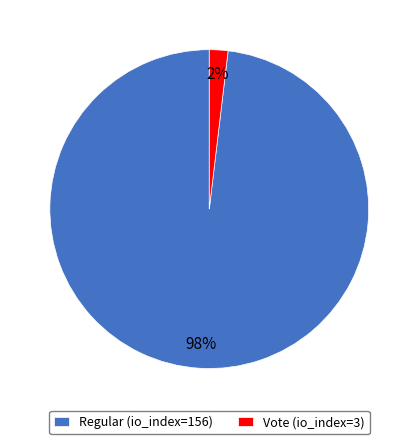

To the nearest percent, what is the combined percentage of Vote (io_index=3) and Regular (io_index=156)?

100%